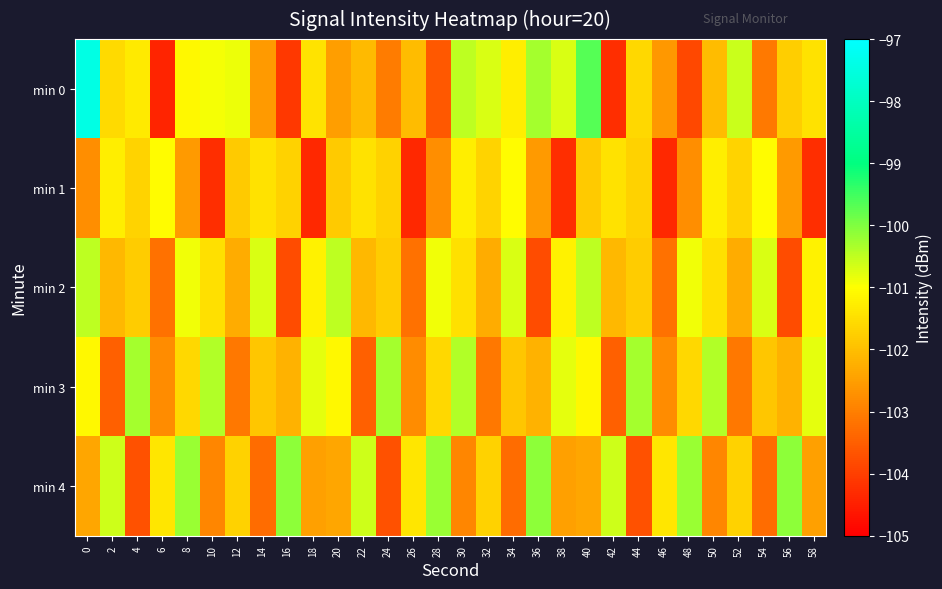

Which series has the largest total across all categories?

min 3